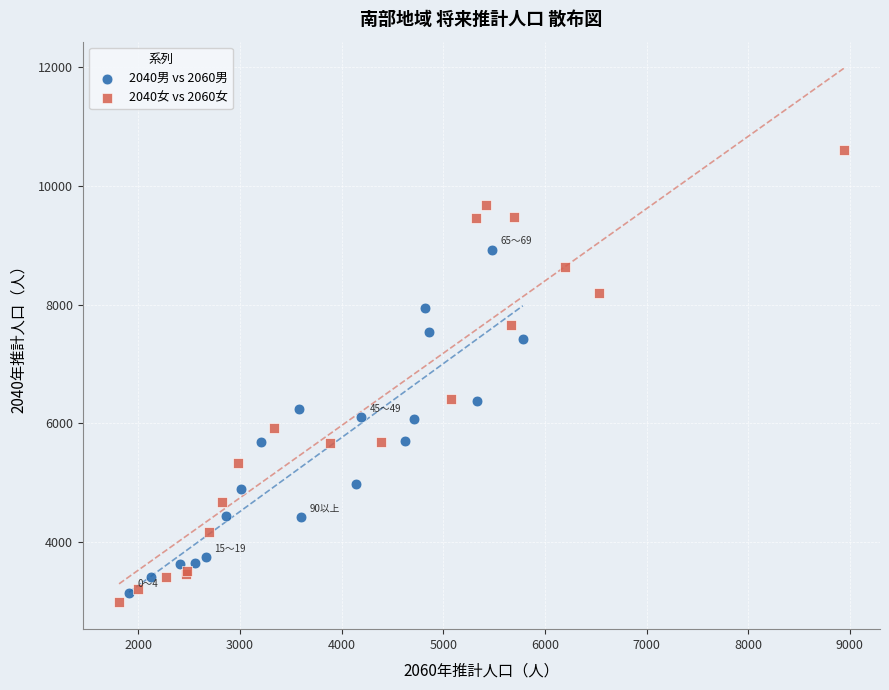

Which series contains the highest Y value?

2040女 vs 2060女